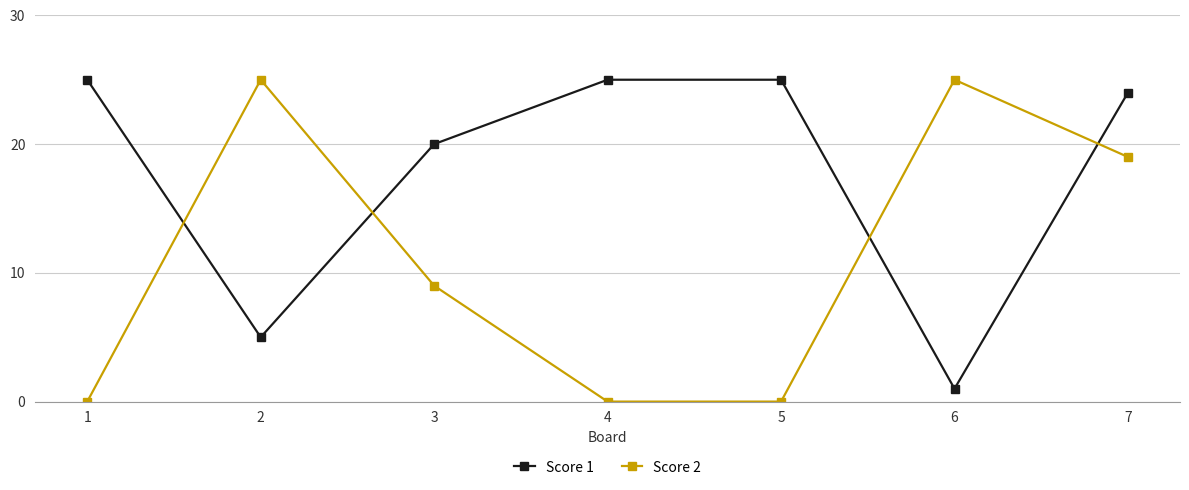

How many lines are shown in the chart?

2